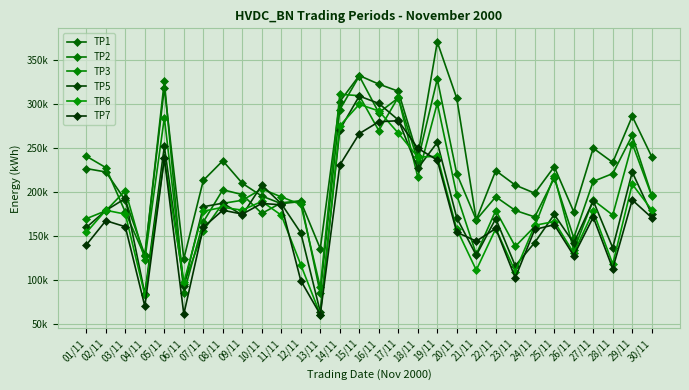

At which label does TP2 reach its minimum?

13/11